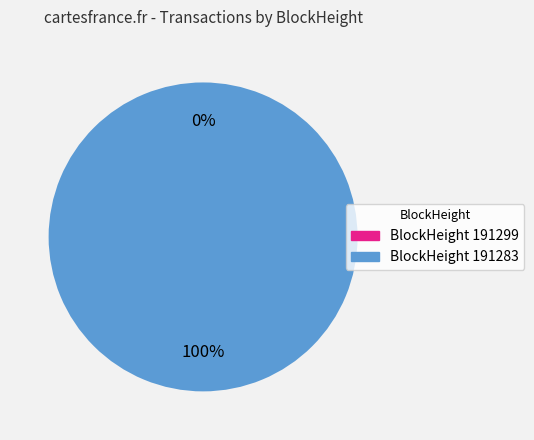

Rank the categories by value from lowest to highest.

191299, 191283